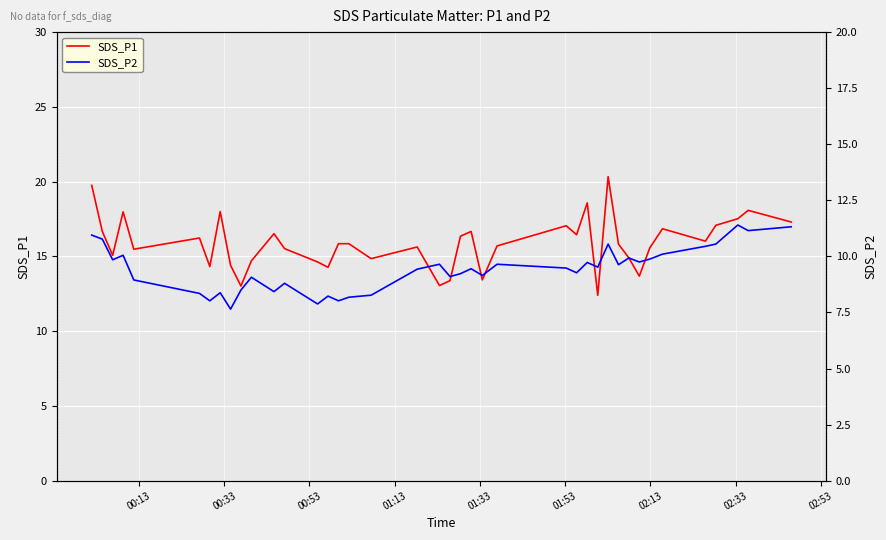

What are all the series names shown in the legend?

SDS_P1, SDS_P2